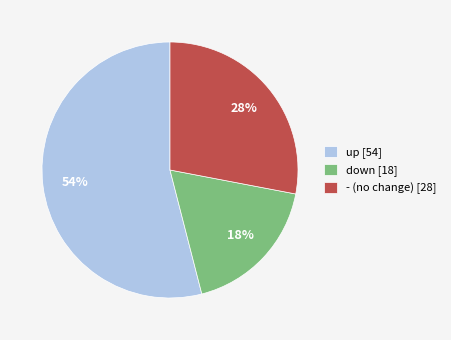

Which slice represents more than half of the pie?

up